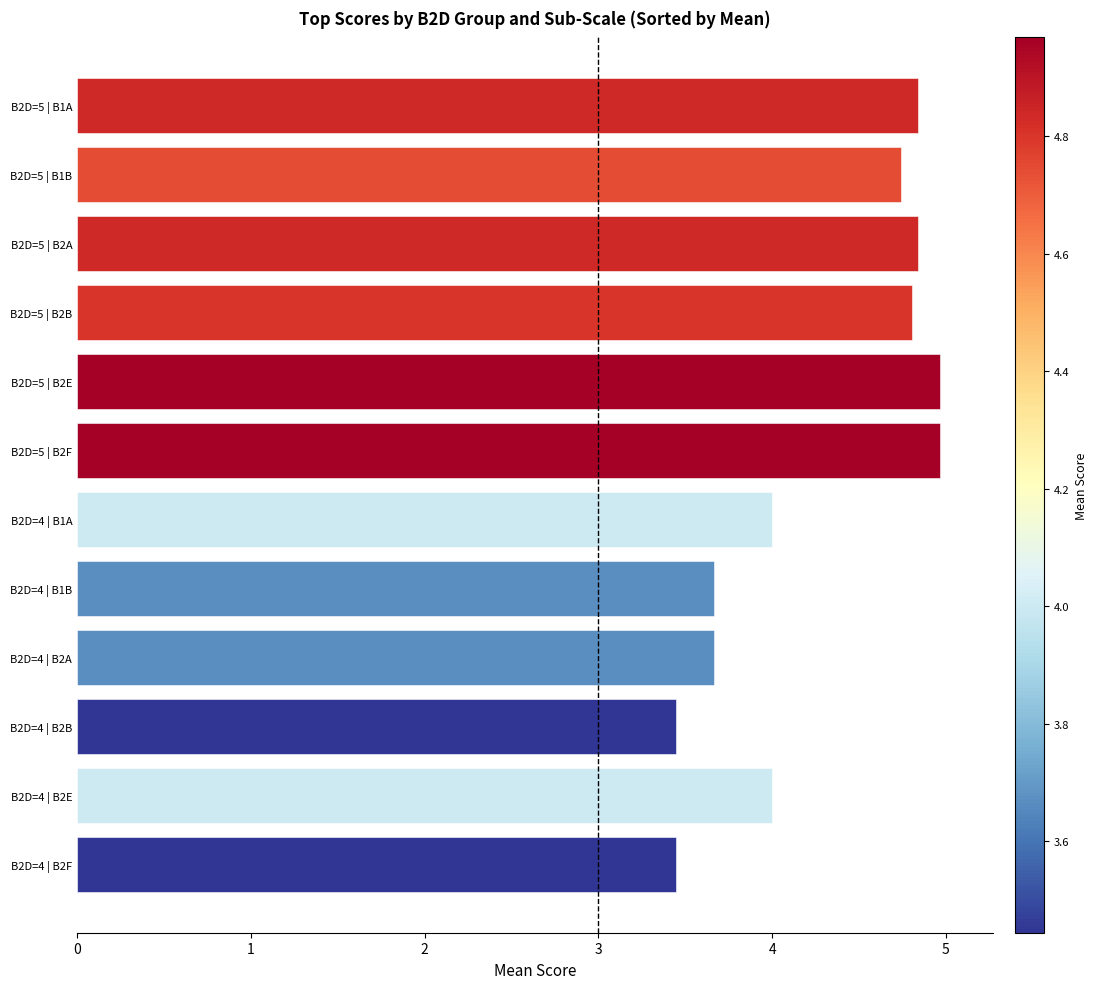

True or false: the data shows 4.7 at B2D=5 | B1B.

True